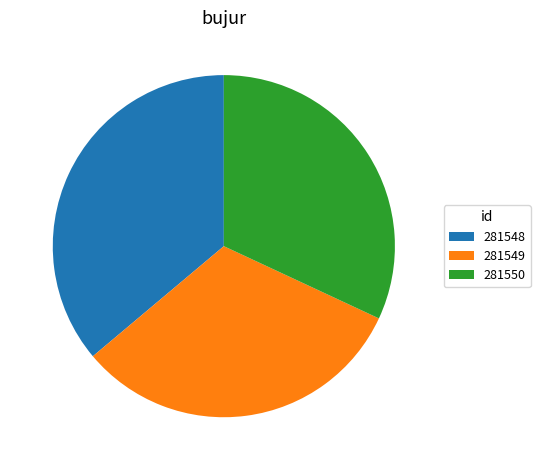

Is it true that 281550 is 42% of the pie?

False